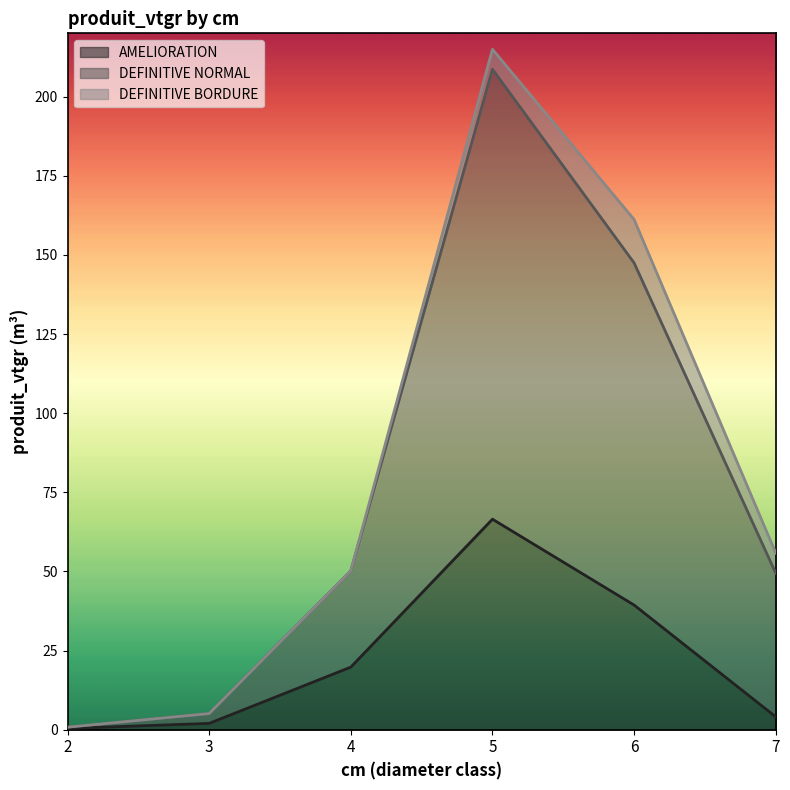

The value of DEFINITIVE NORMAL at 6 is 247.3. True or false?

False